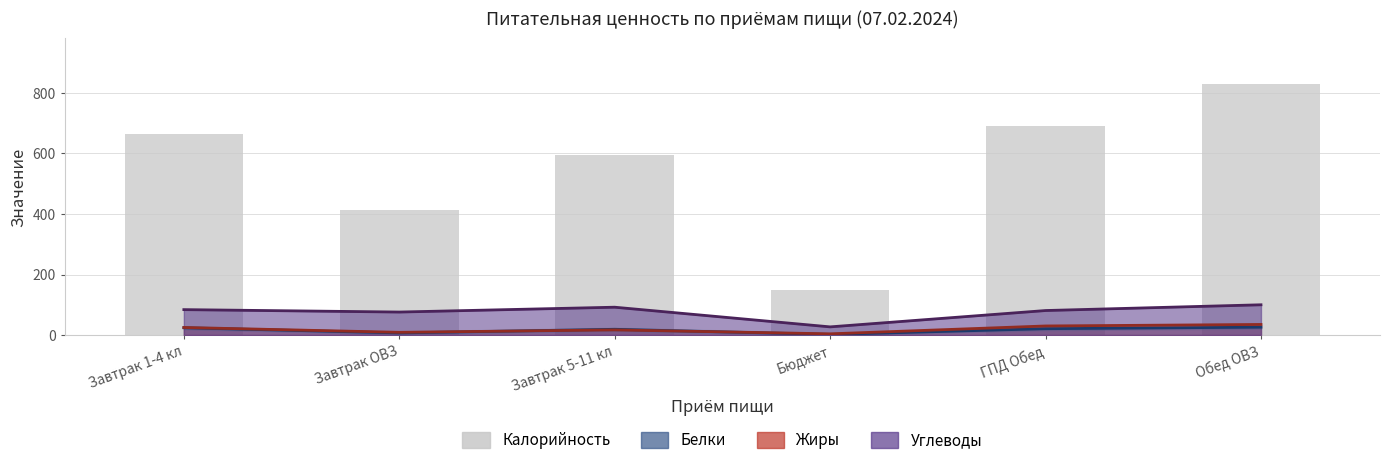

Reading left to right, what are all the values shown in this chart?

664	414	595	148	690	831